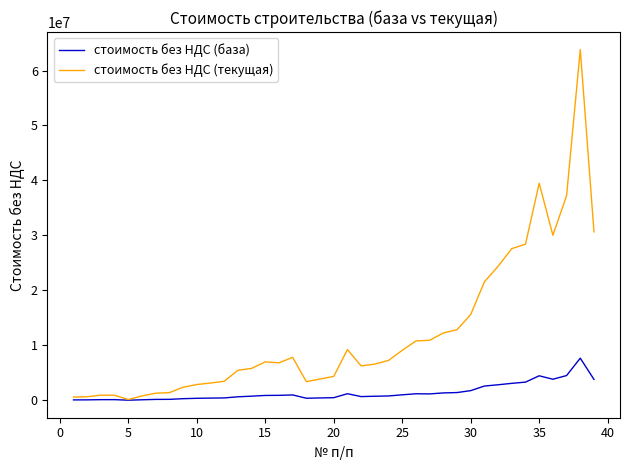

How many lines are shown in the chart?

2